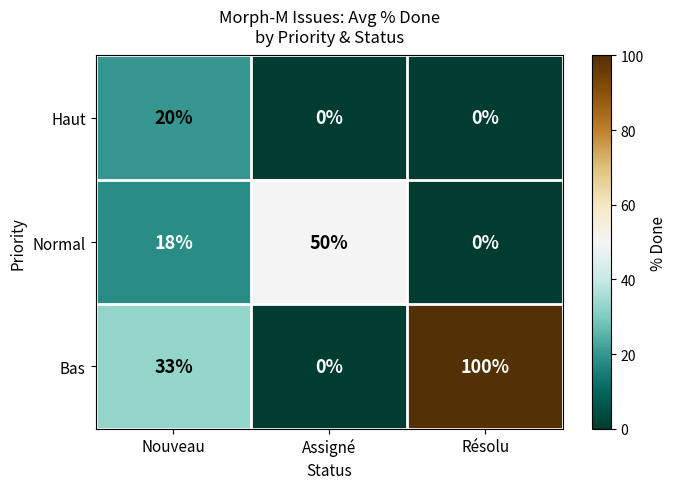

What is the total value across all series at Résolu?

100